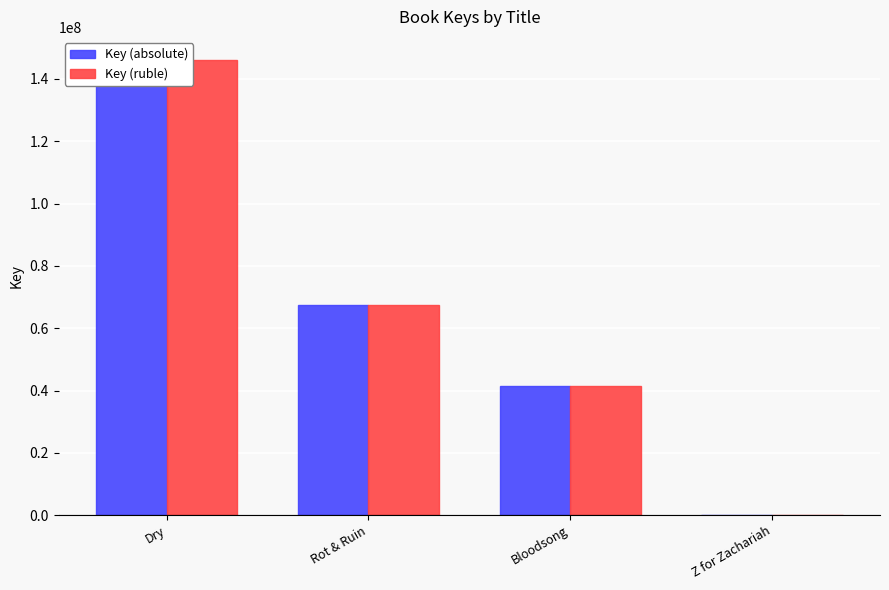

What is the average value of the Key (ruble) series?

63795846